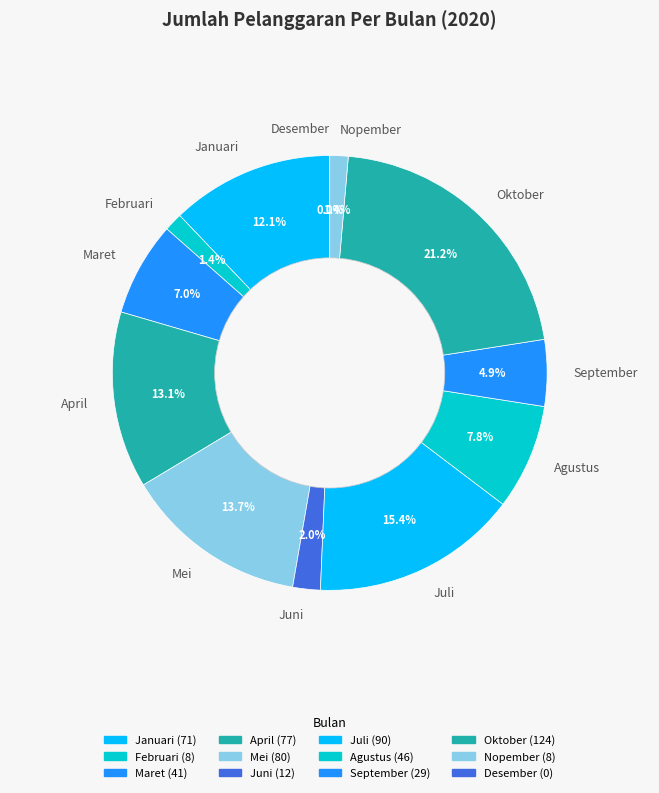

Is the sum of Januari and Maret greater than half?

No